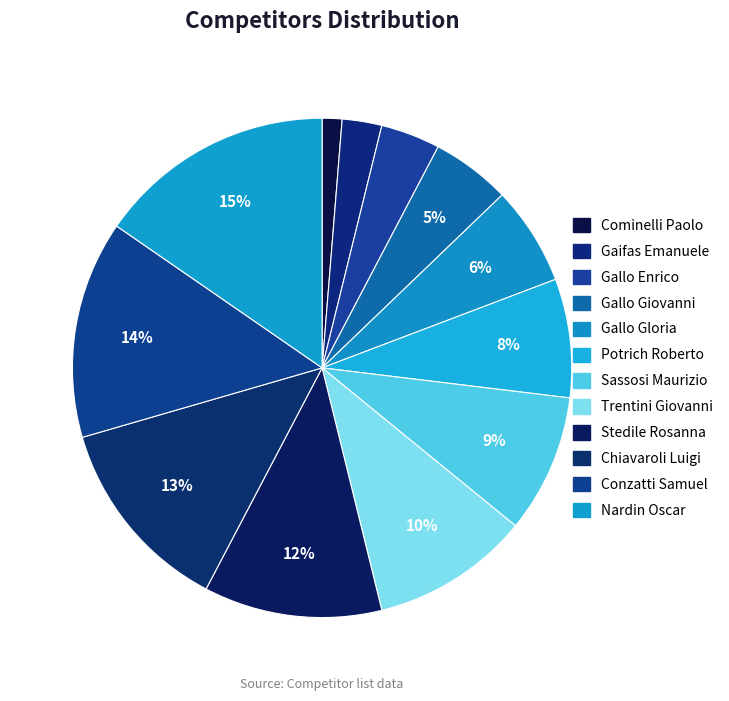

Which category has the smallest portion of the pie?

Cominelli Paolo